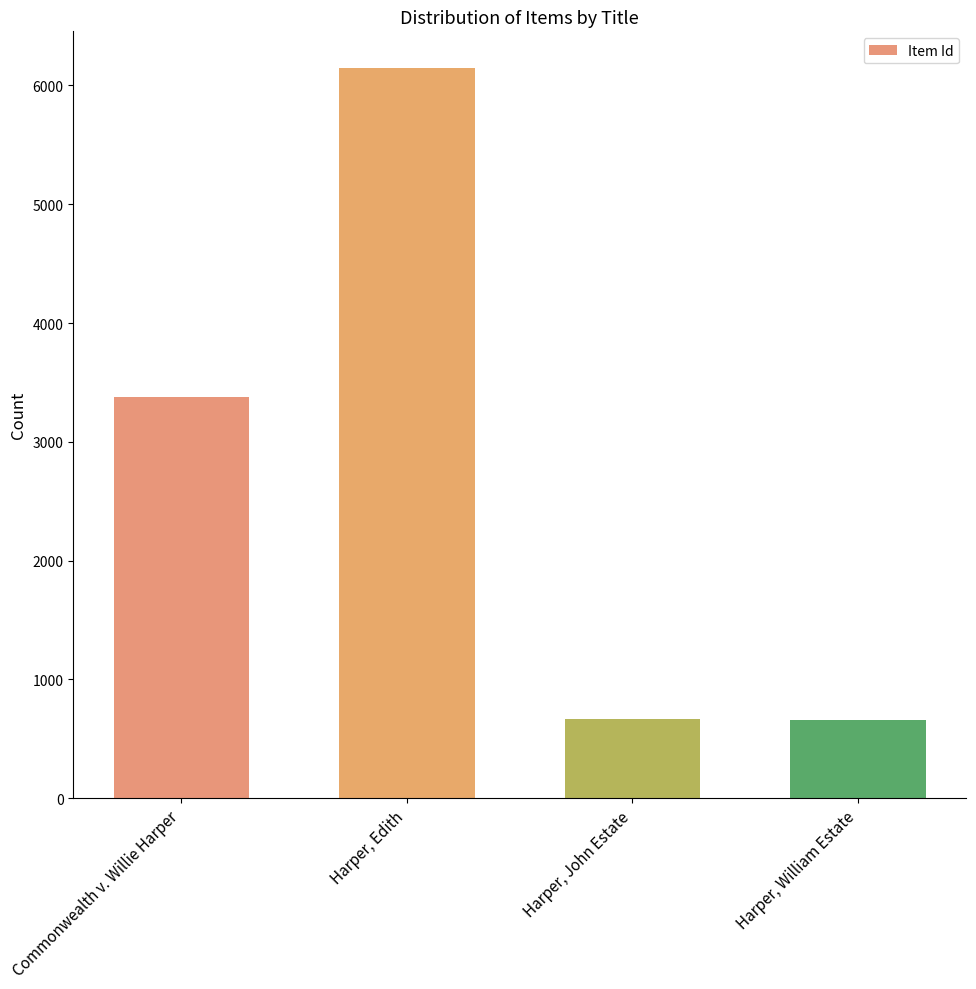

List the labels in order of value, largest first.

Harper, Edith, Commonwealth v. Willie Harper, Harper, John Estate, Harper, William Estate